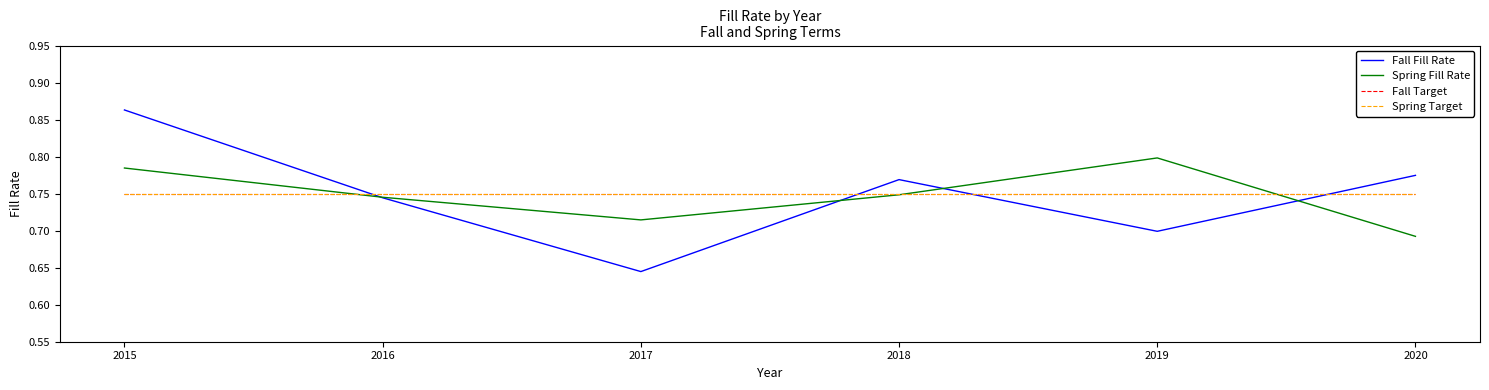

How many times do Spring Fill Rate and Fall Target cross each other?

3